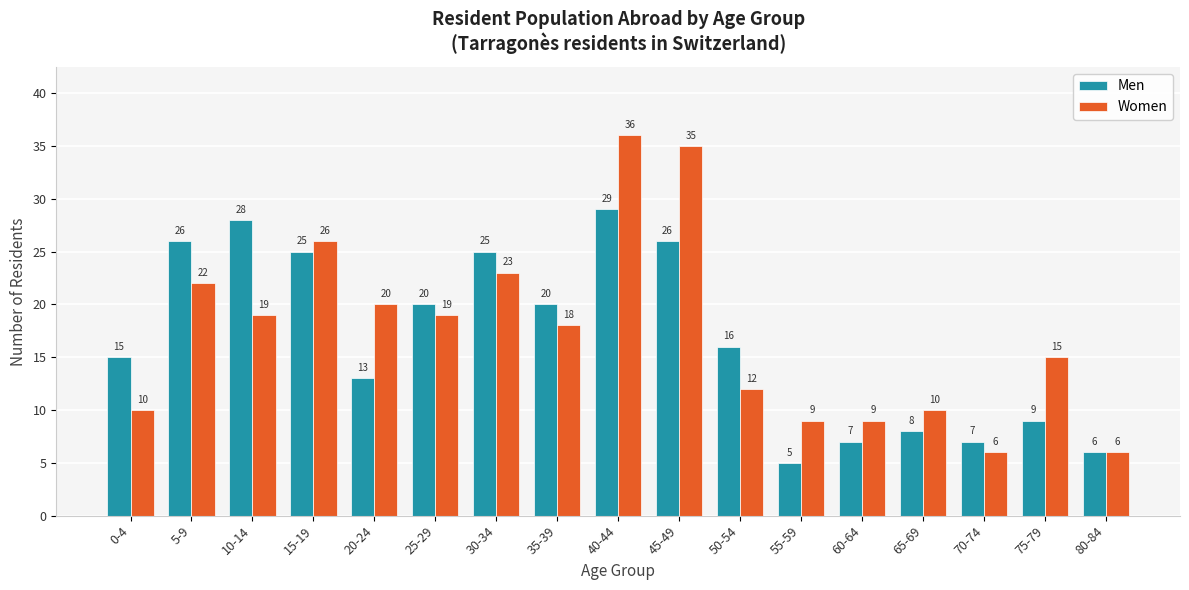

What is the minimum value for Women?

6